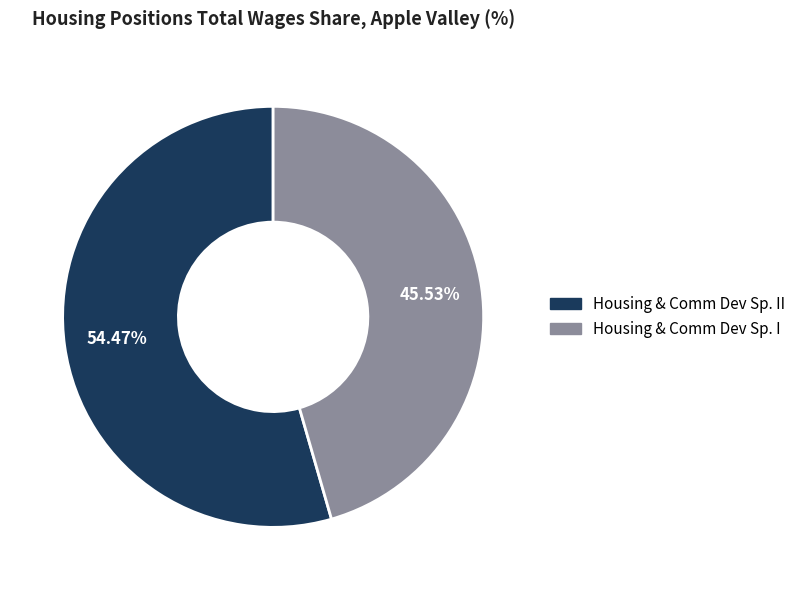

Combined, do Housing & Comm Dev Sp. I and Housing & Comm Dev Sp. II account for over 50%?

Yes